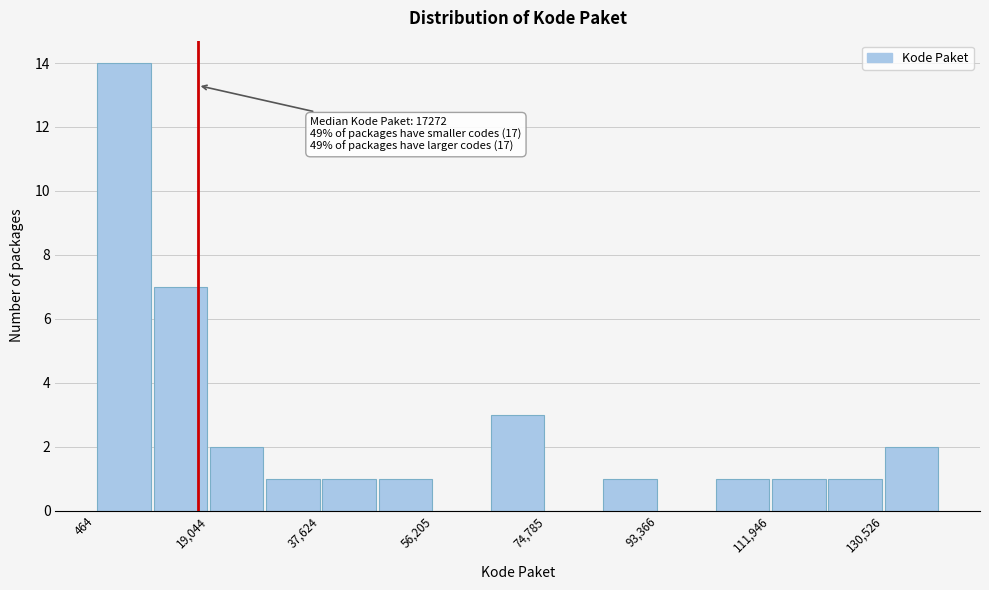

Over which range of the x-axis is the bar tallest?

0 to 10000